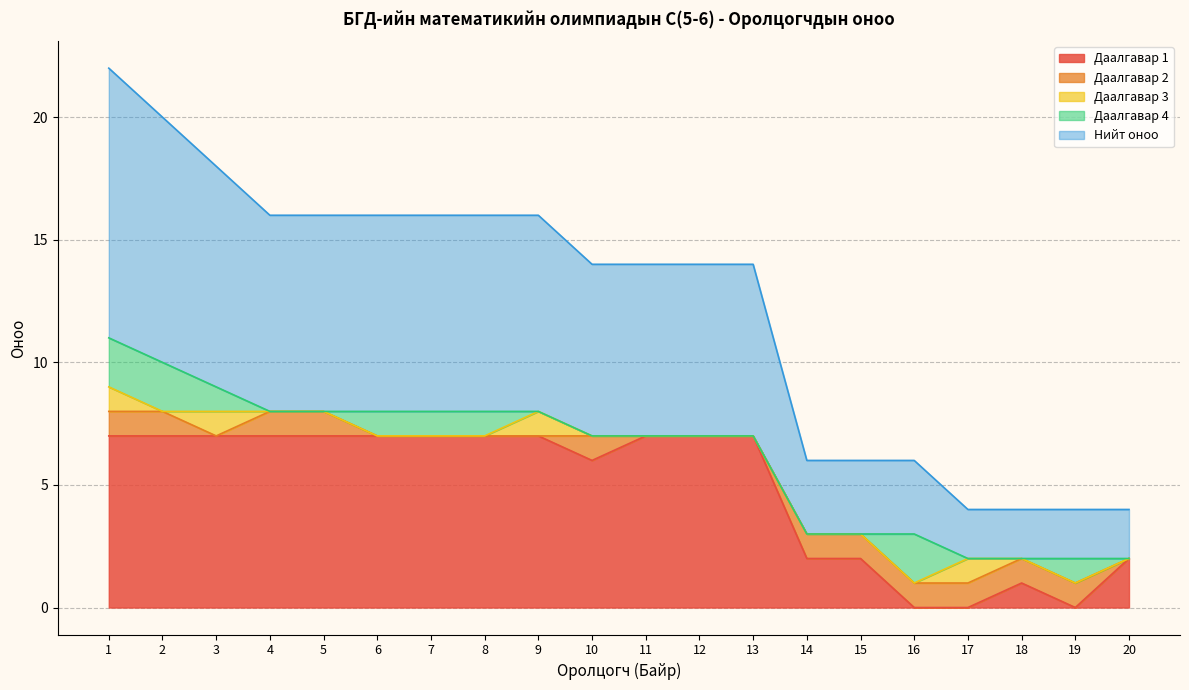

In Даалгавар 2, how many points are lower than both neighbors (excluding endpoints)?

1